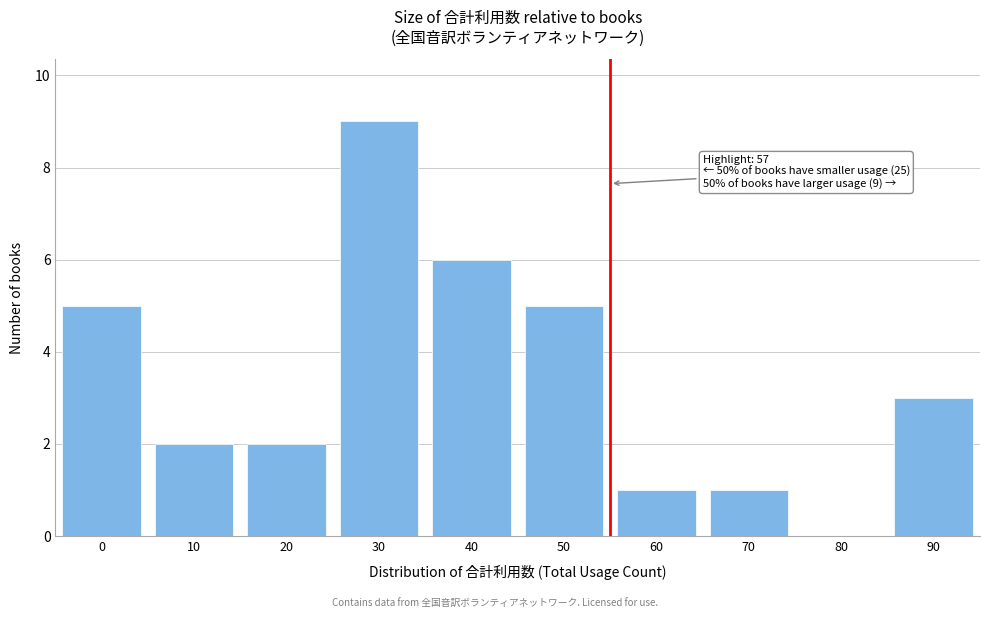

Reading left to right, extract all data points from this chart.

0=5	10=2	20=2	30=9	40=6	50=5	60=1	70=1	80=0	90=3